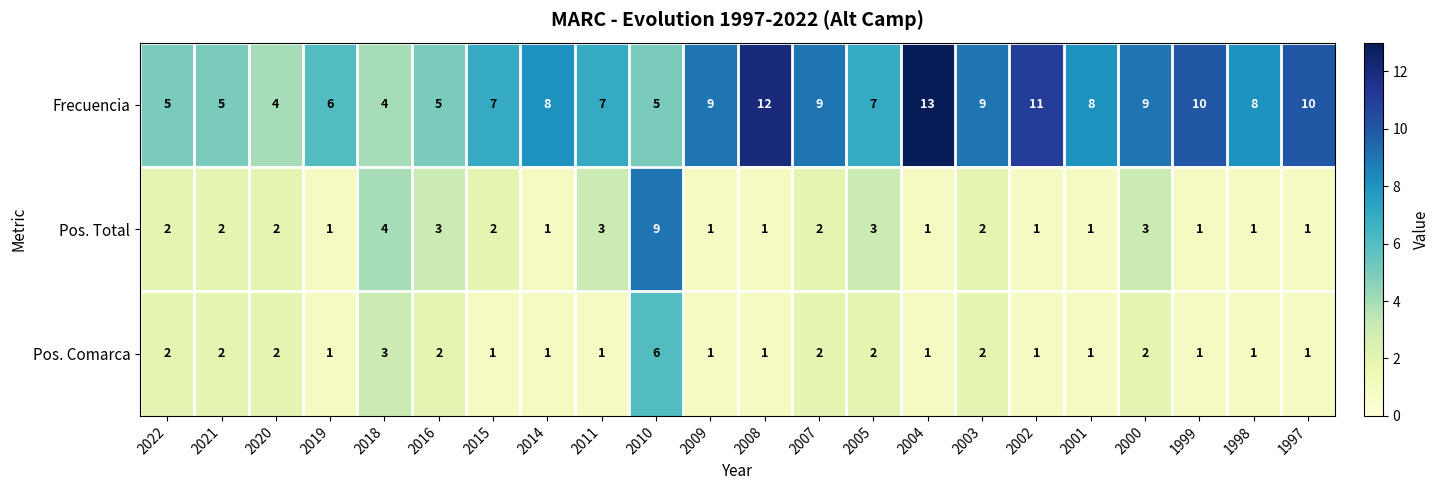

Which series has the largest range (max minus min)?

Frecuencia